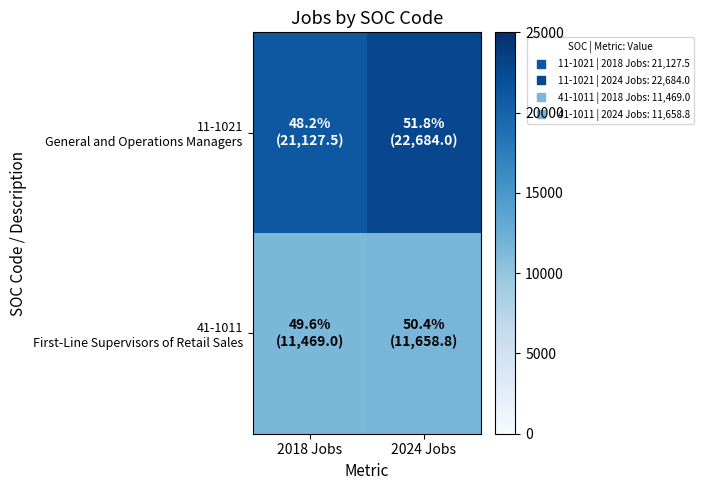

At how many categories does at least one series exceed 18081?

2